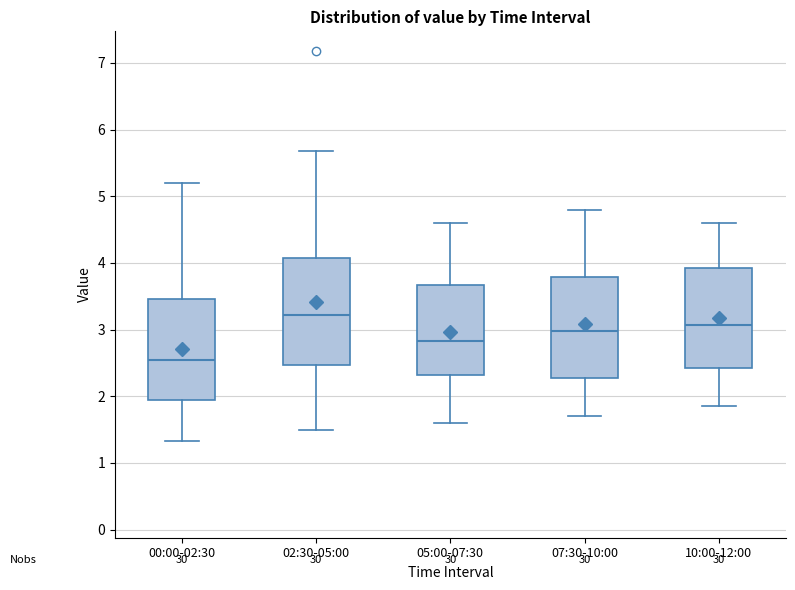

Which box's median line is the highest?

02:30-05:00